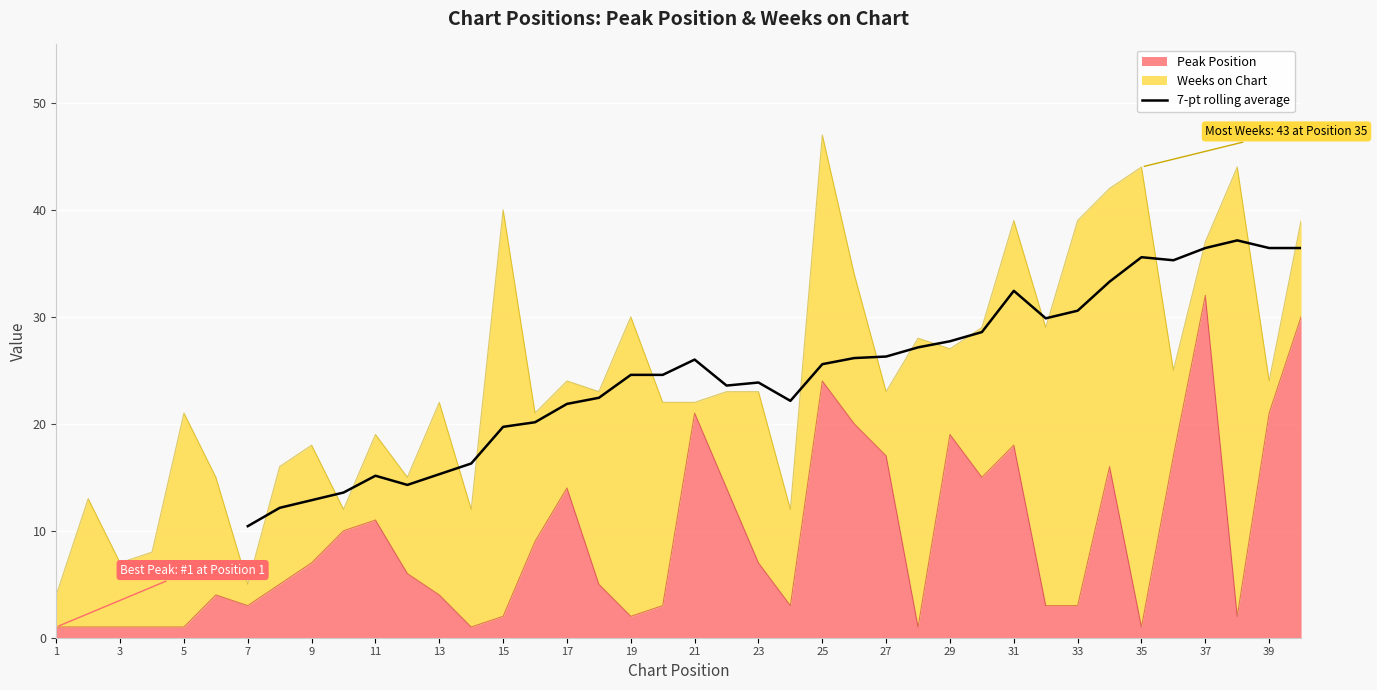

What is the minimum value for 7-pt rolling average?

10.4